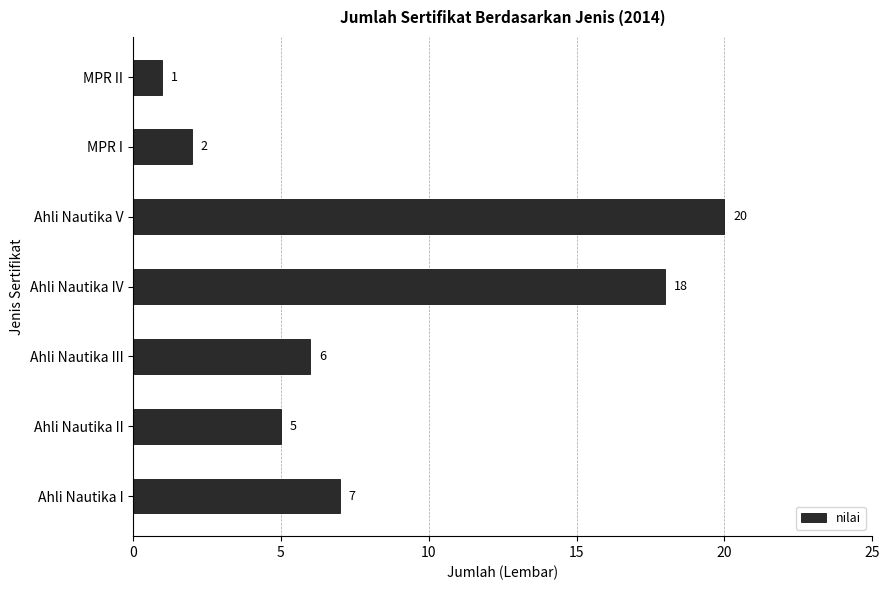

Rank the categories by value from lowest to highest.

MPR II, MPR I, Ahli Nautika II, Ahli Nautika III, Ahli Nautika I, Ahli Nautika IV, Ahli Nautika V